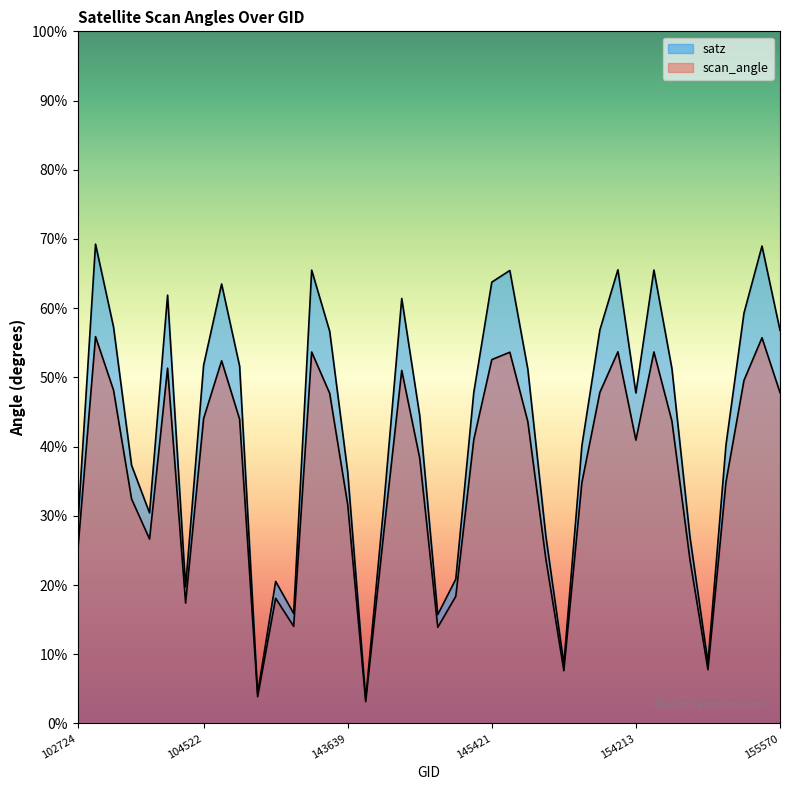

List the series in order of their peak value, lowest first.

scan_angle, satz